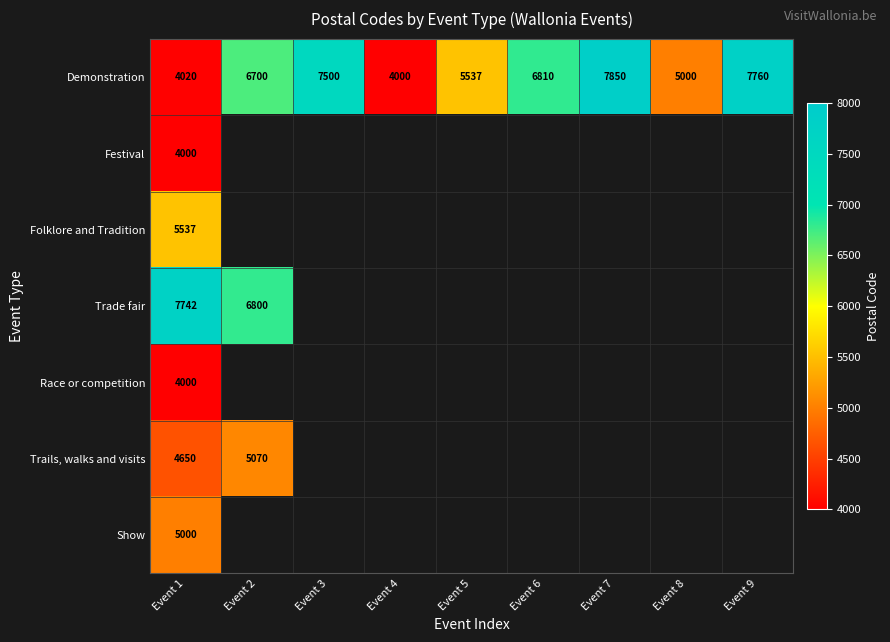

Which category has the lowest value in the Demonstration series?

Event 4